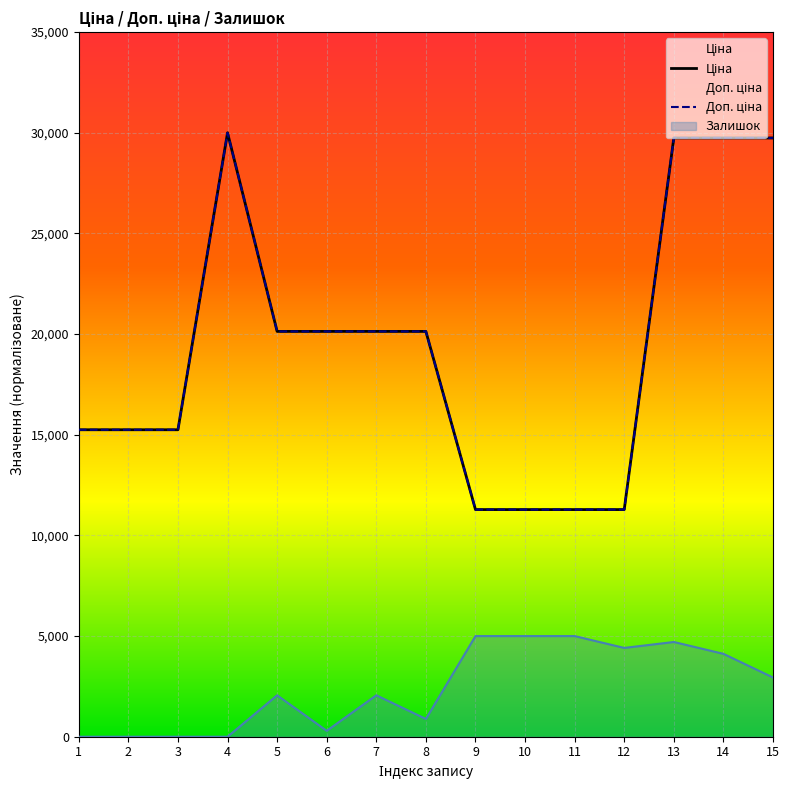

Which category has the highest value in the Доп. ціна series?

4